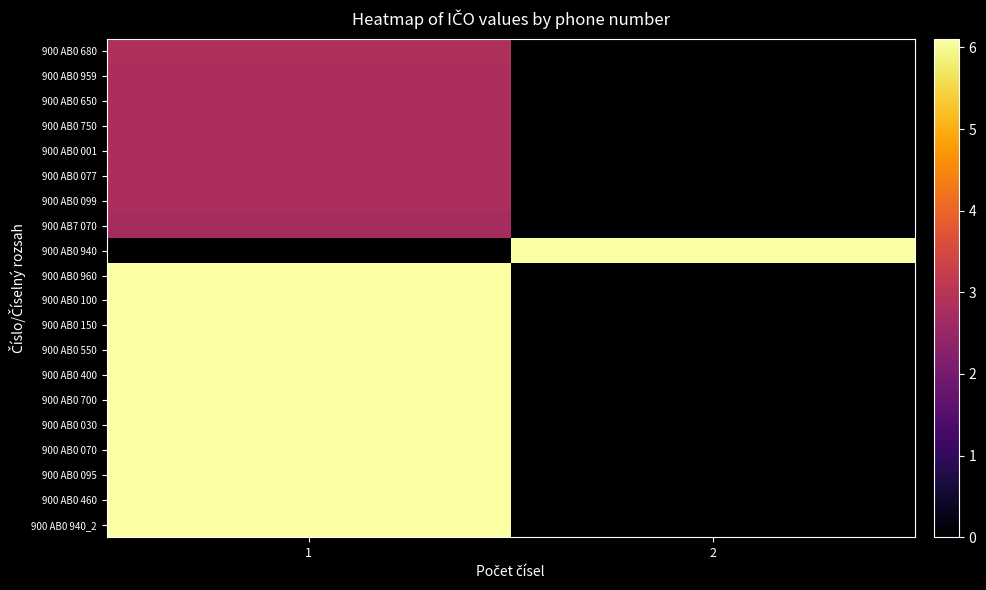

Reading left to right, what are all the values shown in this chart?

900 AB0 680: 1=2.8	2=0.0
900 AB0 959: 1=2.8	2=0.0
900 AB0 650: 1=2.8	2=0.0
900 AB0 750: 1=2.8	2=0.0
900 AB0 001: 1=2.8	2=0.0
900 AB0 077: 1=2.8	2=0.0
900 AB0 099: 1=2.8	2=0.0
900 AB7 070: 1=2.7	2=0.0
900 AB0 940: 1=0.0	2=6.1
900 AB0 960: 1=6.1	2=0.0
900 AB0 100: 1=6.1	2=0.0
900 AB0 150: 1=6.1	2=0.0
900 AB0 550: 1=6.1	2=0.0
900 AB0 400: 1=6.1	2=0.0
900 AB0 700: 1=6.1	2=0.0
900 AB0 030: 1=6.1	2=0.0
900 AB0 070: 1=6.1	2=0.0
900 AB0 095: 1=6.1	2=0.0
900 AB0 460: 1=6.1	2=0.0
900 AB0 940_2: 1=6.1	2=0.0